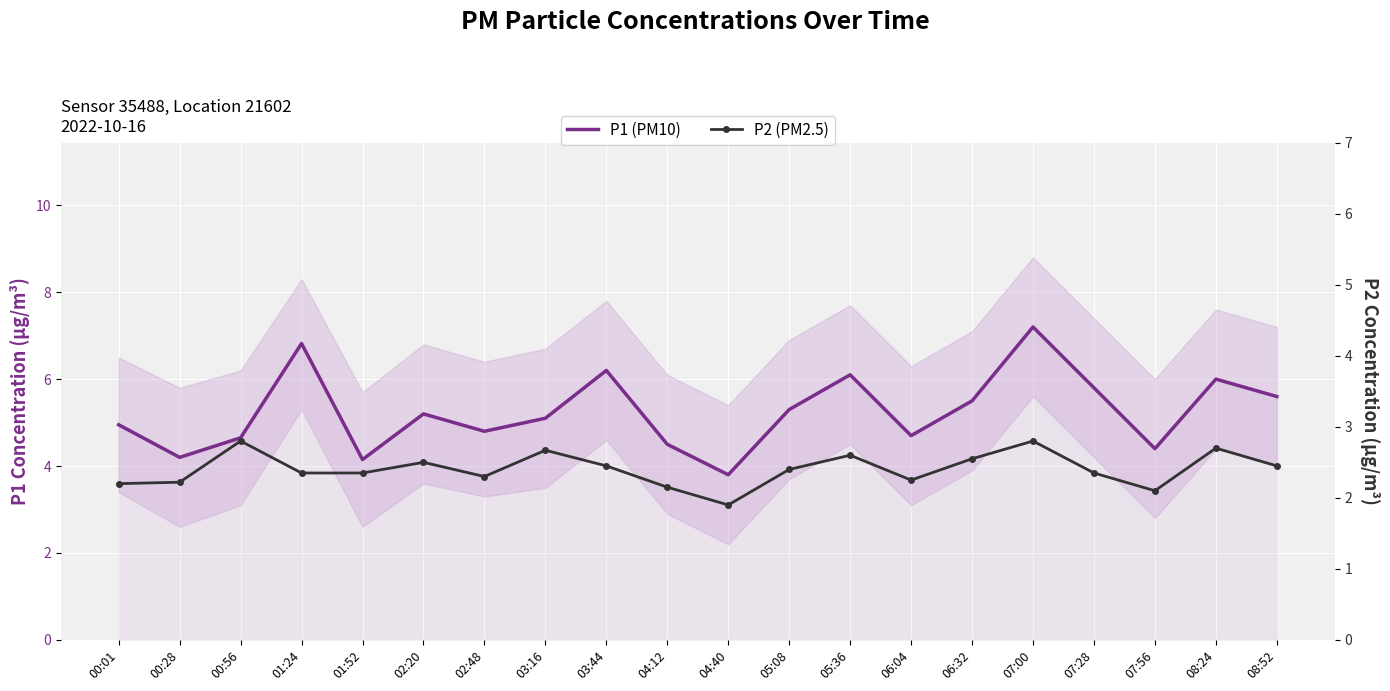

Reading left to right, transcribe all the data shown in this chart.

P1 (PM10): 00:01=5.0	00:28=4.2	00:56=4.7	01:24=6.8	01:52=4.2	02:20=5.2	02:48=4.8	03:16=5.1	03:44=6.2	04:12=4.5	04:40=3.8	05:08=5.3	05:36=6.1	06:04=4.7	06:32=5.5	07:00=7.2	07:28=5.8	07:56=4.4	08:24=6.0	08:52=5.6
P2 (PM2.5): 00:01=2.2	00:28=2.2	00:56=2.8	01:24=2.4	01:52=2.4	02:20=2.5	02:48=2.3	03:16=2.7	03:44=2.5	04:12=2.1	04:40=1.9	05:08=2.4	05:36=2.6	06:04=2.2	06:32=2.5	07:00=2.8	07:28=2.4	07:56=2.1	08:24=2.7	08:52=2.5